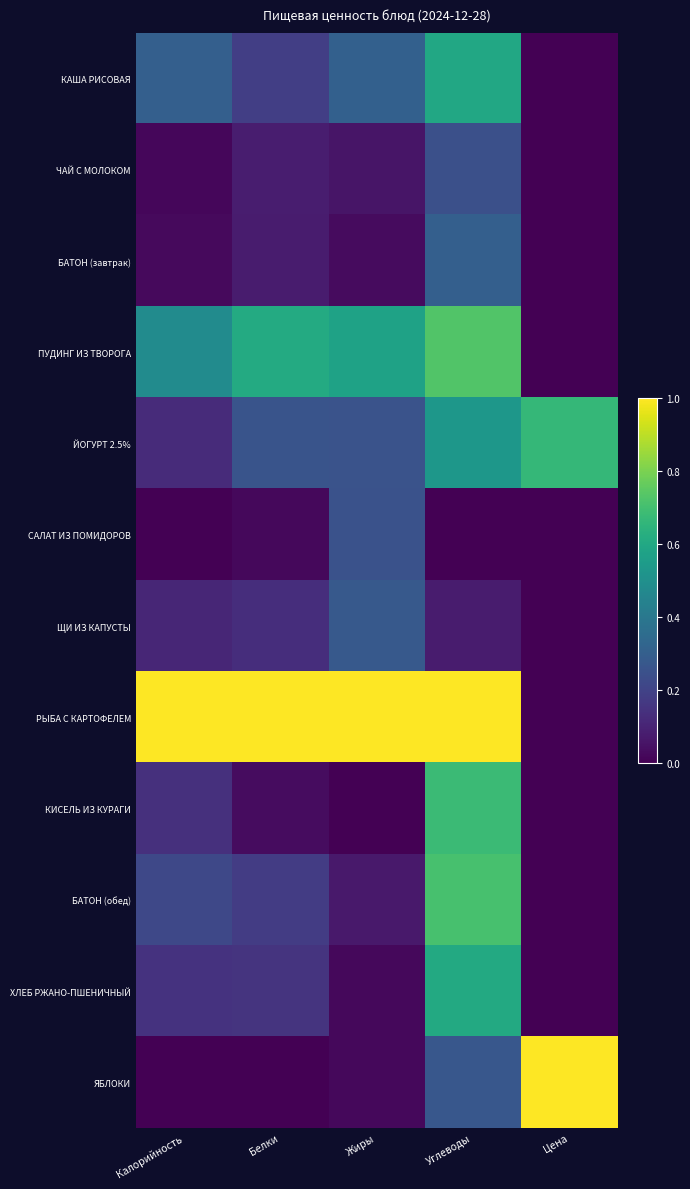

At Цена, list the series in order from largest to smallest.

ЯБЛОКИ, ЙОГУРТ 2.5%, КАША РИСОВАЯ, ЧАЙ С МОЛОКОМ, БАТОН (завтрак), ПУДИНГ ИЗ ТВОРОГА, САЛАТ ИЗ ПОМИДОРОВ, ЩИ ИЗ КАПУСТЫ, РЫБА С КАРТОФЕЛЕМ, КИСЕЛЬ ИЗ КУРАГИ, БАТОН (обед), ХЛЕБ РЖАНО-ПШЕНИЧНЫЙ